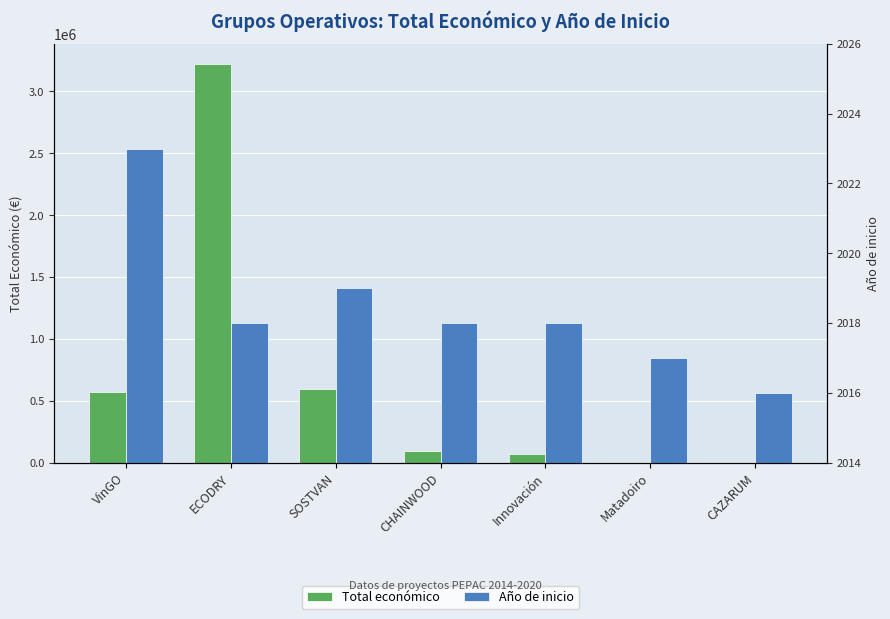

What is the difference between the second highest and minimum values in the Año de inicio series?

3